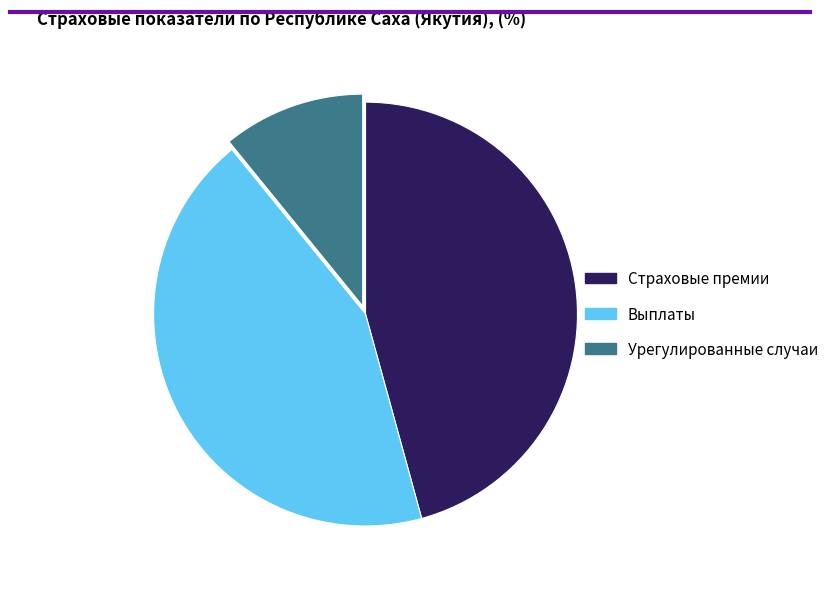

Combined, do Выплаты and Страховые премии account for over 50%?

Yes